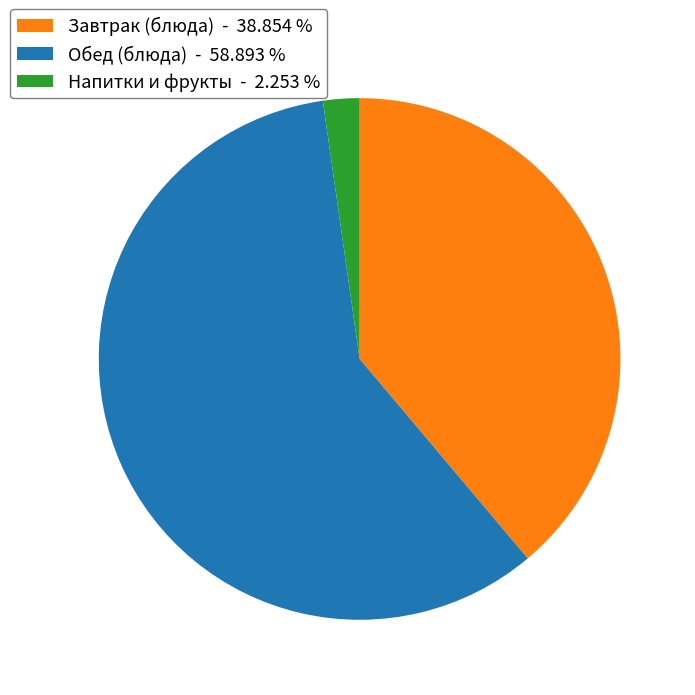

What is the ratio of the value at Обед (блюда) - 58.893 % to the value at Напитки и фрукты - 2.253 %?

26.1